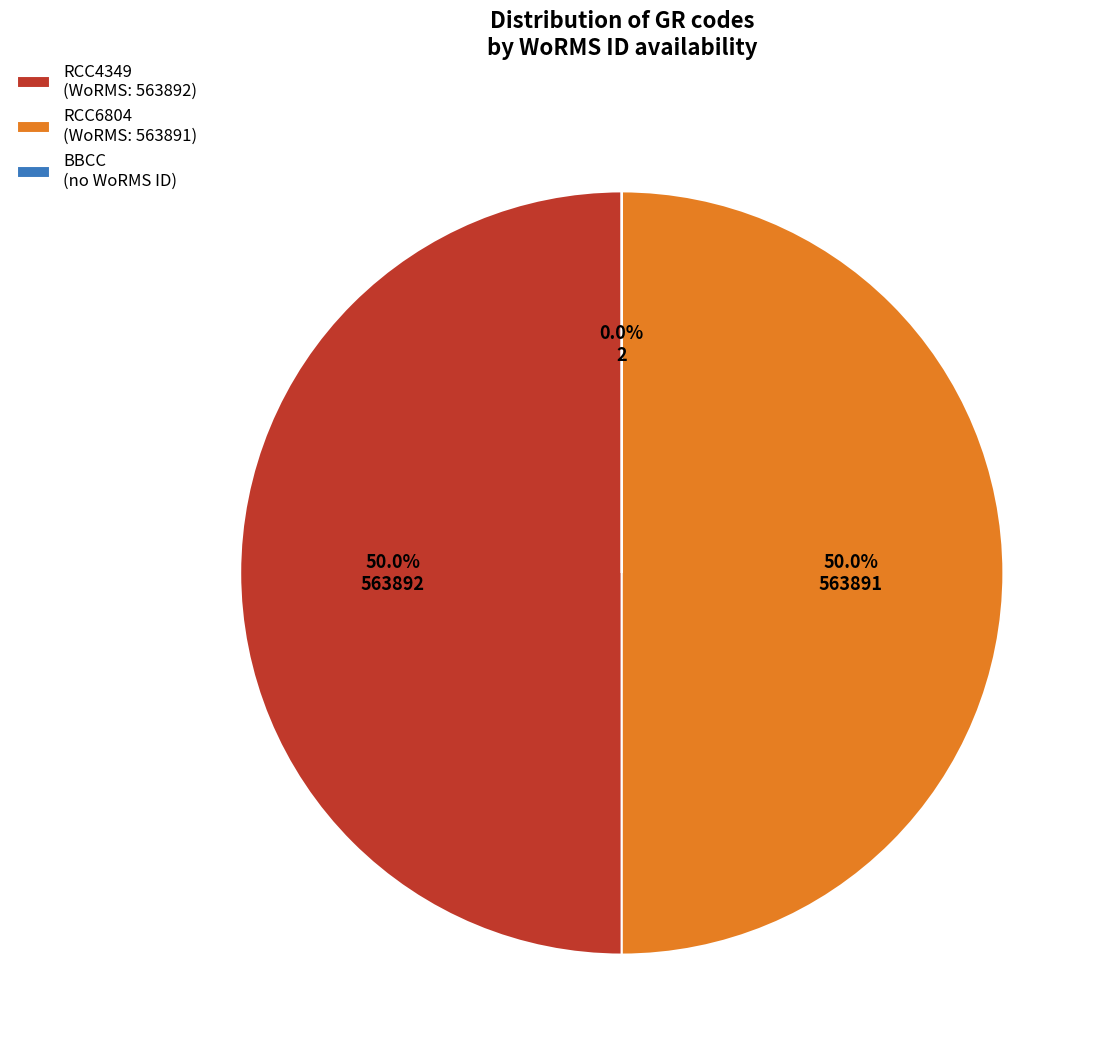

What percentage do RCC6804 (WoRMS: 563891) and RCC4349 (WoRMS: 563892) together represent?

100.0%